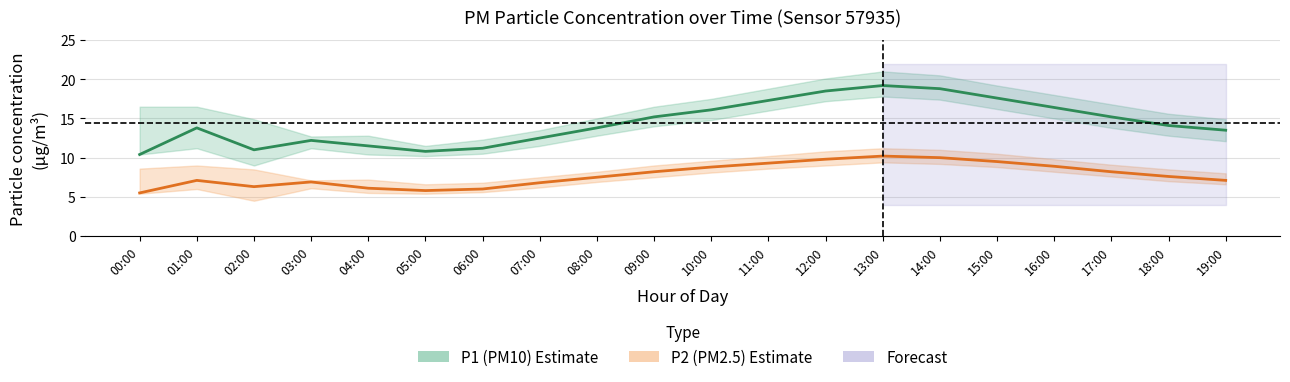

The value of P2 (PM2.5) at 04:00 is 1.5. True or false?

False